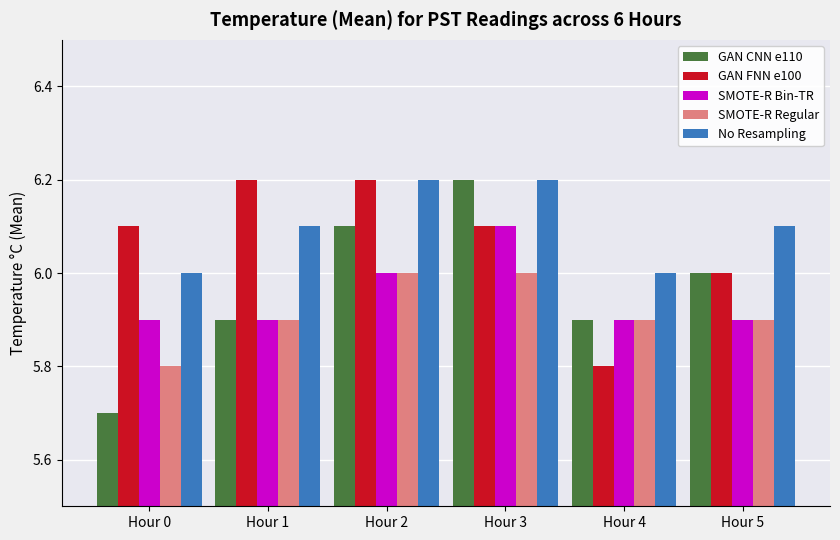

Between Hour 2 and Hour 5, which series saw the biggest shift?

GAN FNN e100